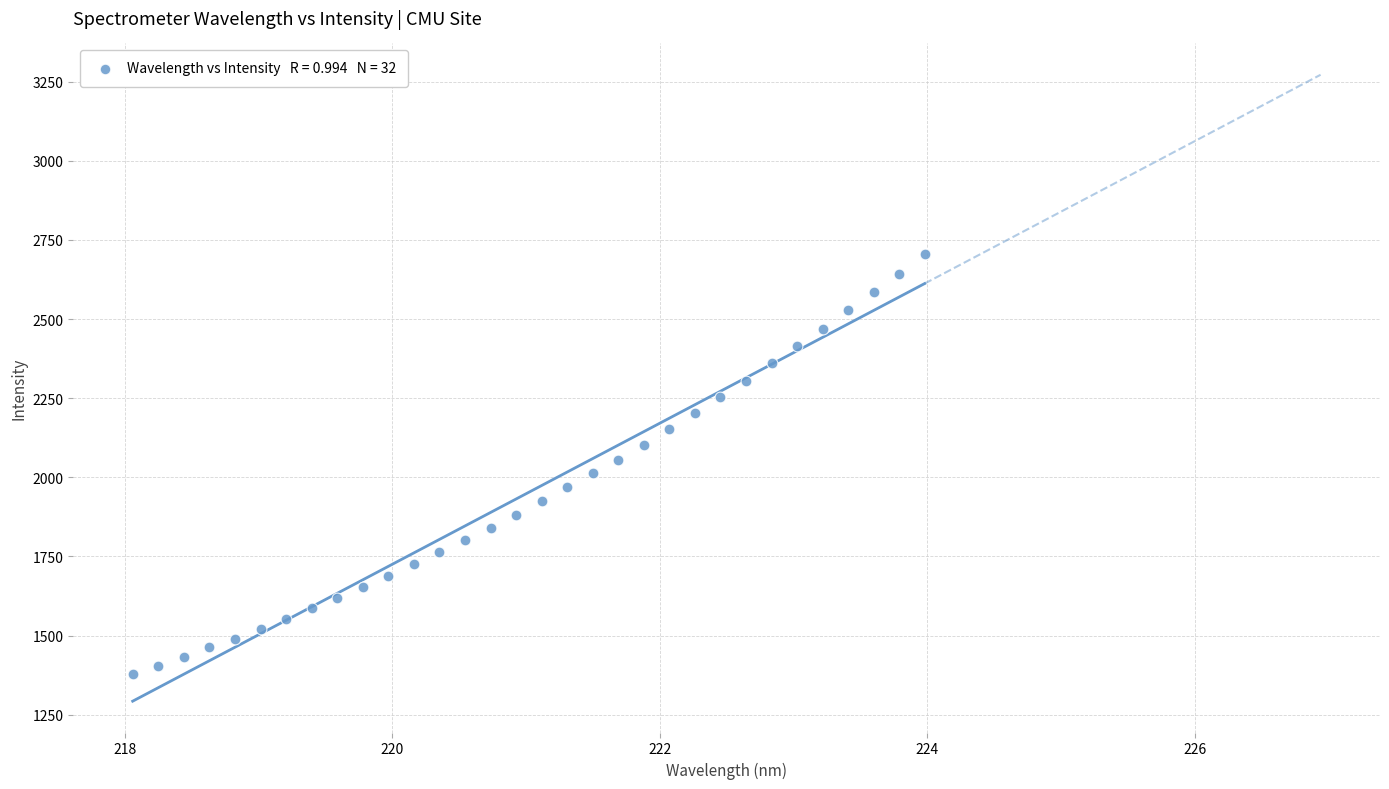

What is the range of Y values (max minus min)?

1325.4